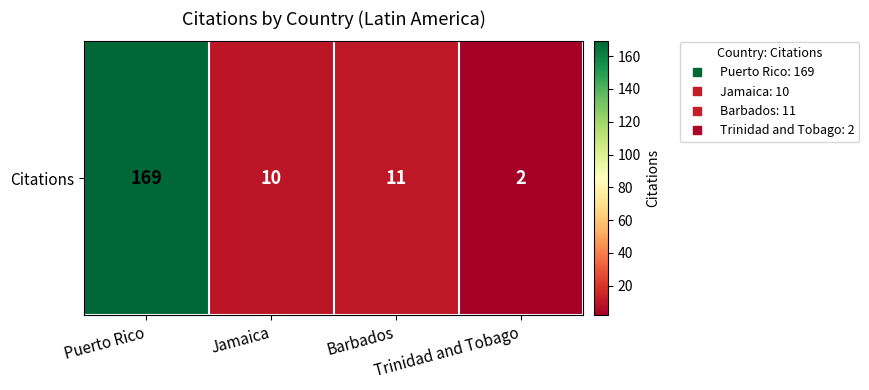

Reading right to left, transcribe all the data shown in this chart.

Trinidad and Tobago=2	Barbados=11	Jamaica=10	Puerto Rico=169